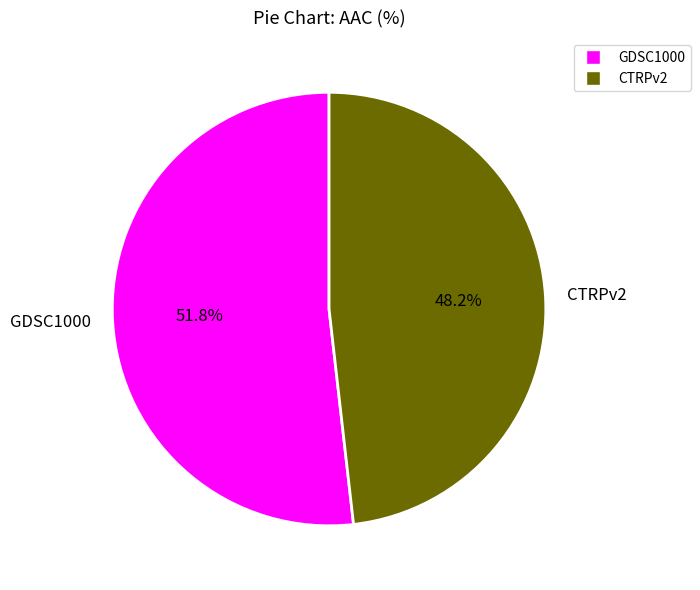

Which slice represents more than half of the pie?

GDSC1000